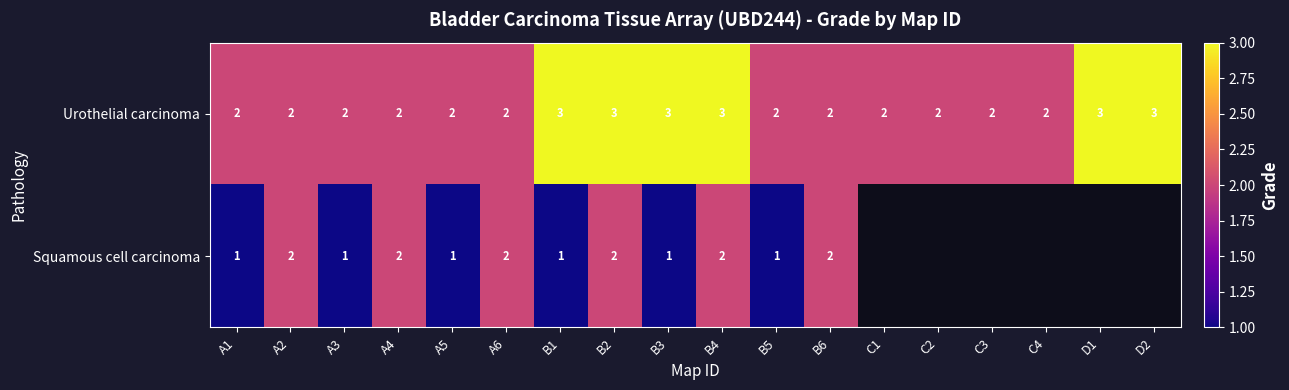

Rank the series at A5 from lowest to highest value.

Squamous cell carcinoma, Urothelial carcinoma